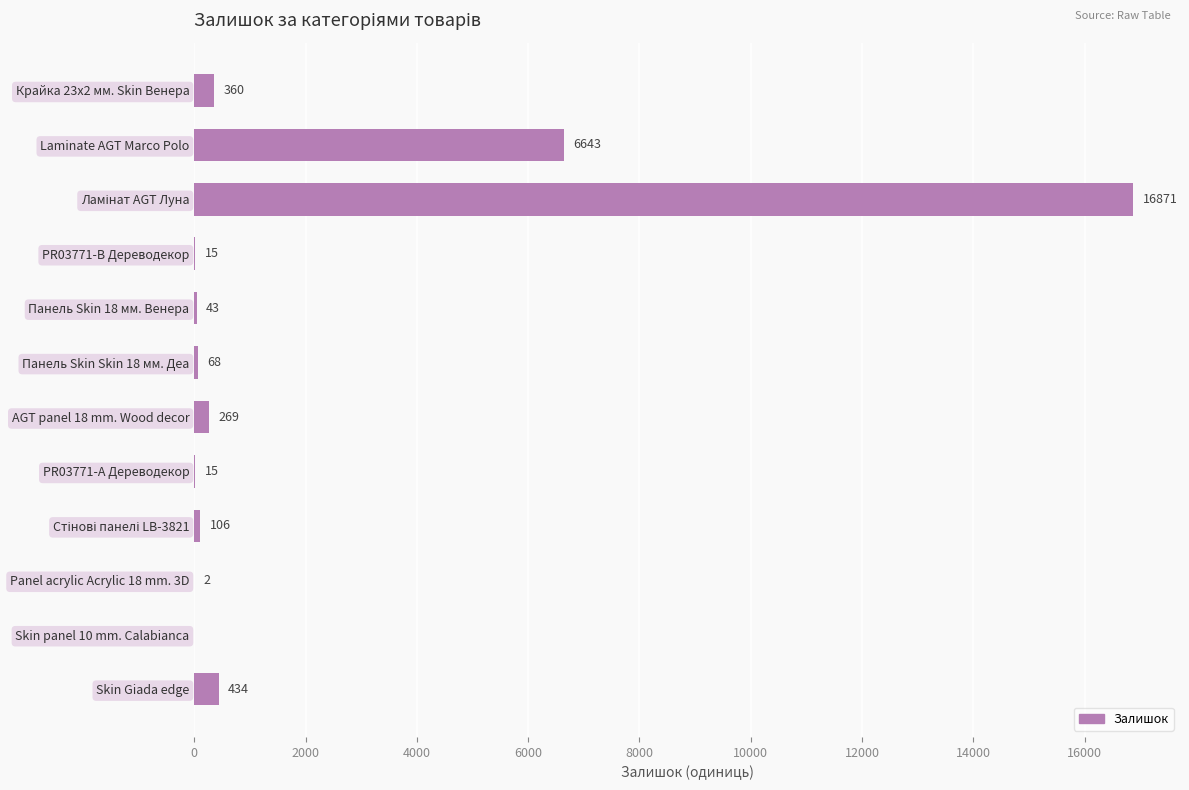

True or false: the data shows 43 at Панель Skin 18 мм. Венера.

True